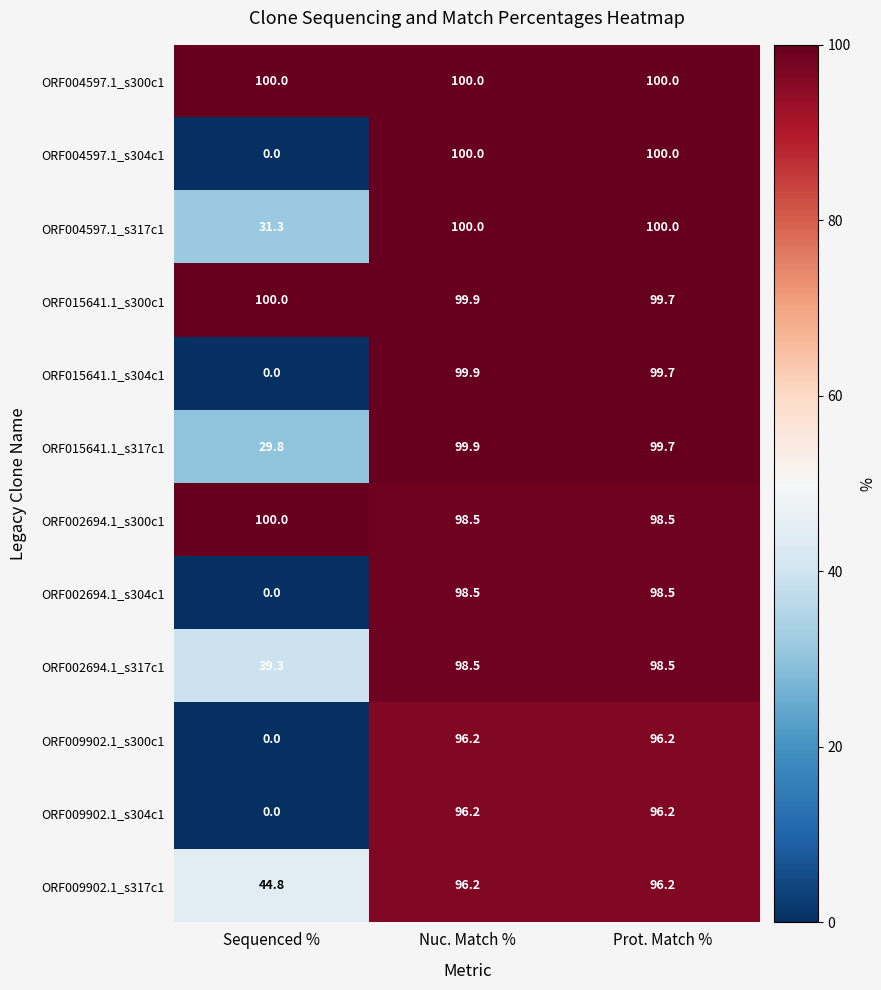

What is the difference between the maximum and minimum values in the ORF015641.1_s300c1 series?

0.3